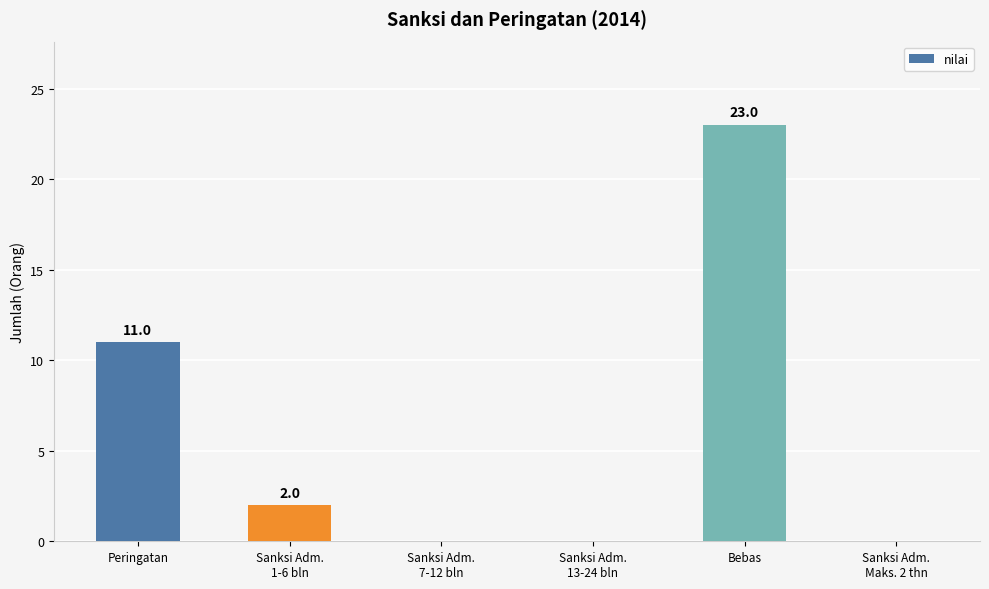

What is the maximum value shown in the chart?

23